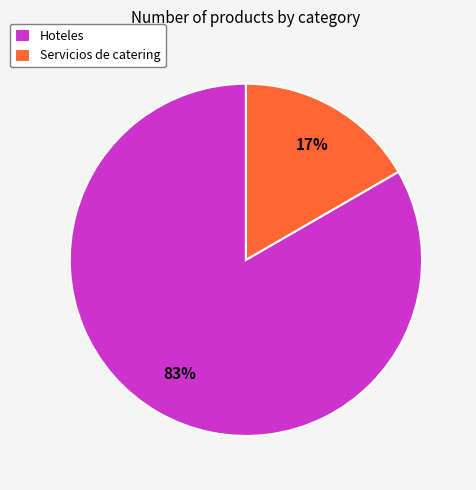

Which slice is the largest?

Hoteles